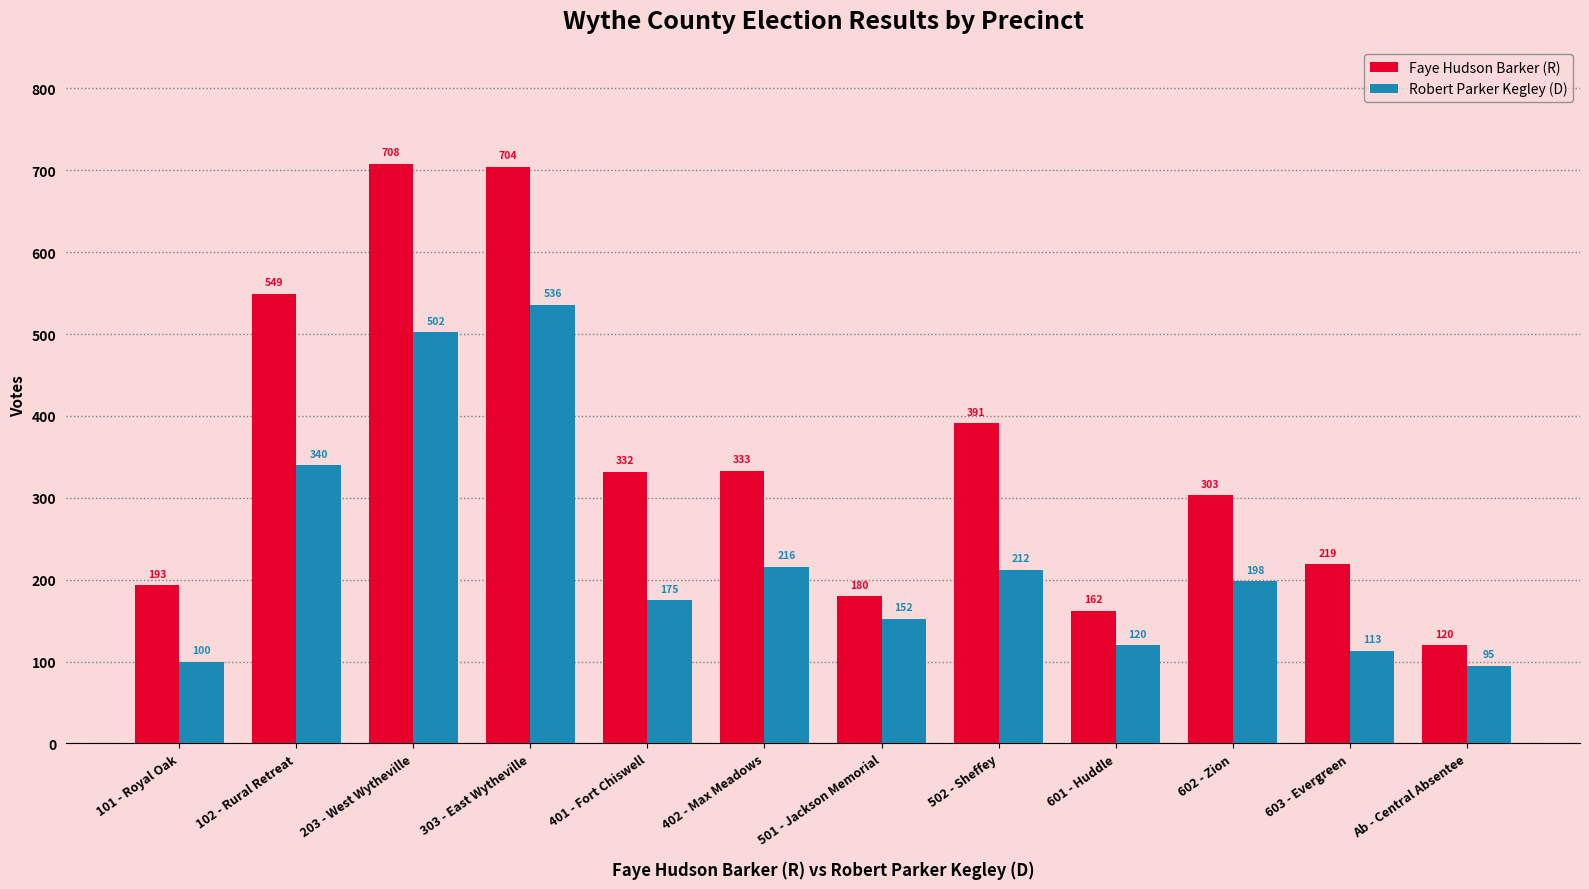

Reading right to left, what are all the values shown in this chart?

Faye Hudson Barker (R): Ab - Central Absentee=120	603 - Evergreen=219	602 - Zion=303	601 - Huddle=162	502 - Sheffey=391	501 - Jackson Memorial=180	402 - Max Meadows=333	401 - Fort Chiswell=332	303 - East Wytheville=704	203 - West Wytheville=708	102 - Rural Retreat=549	101 - Royal Oak=193
Robert Parker Kegley (D): Ab - Central Absentee=95	603 - Evergreen=113	602 - Zion=198	601 - Huddle=120	502 - Sheffey=212	501 - Jackson Memorial=152	402 - Max Meadows=216	401 - Fort Chiswell=175	303 - East Wytheville=536	203 - West Wytheville=502	102 - Rural Retreat=340	101 - Royal Oak=100